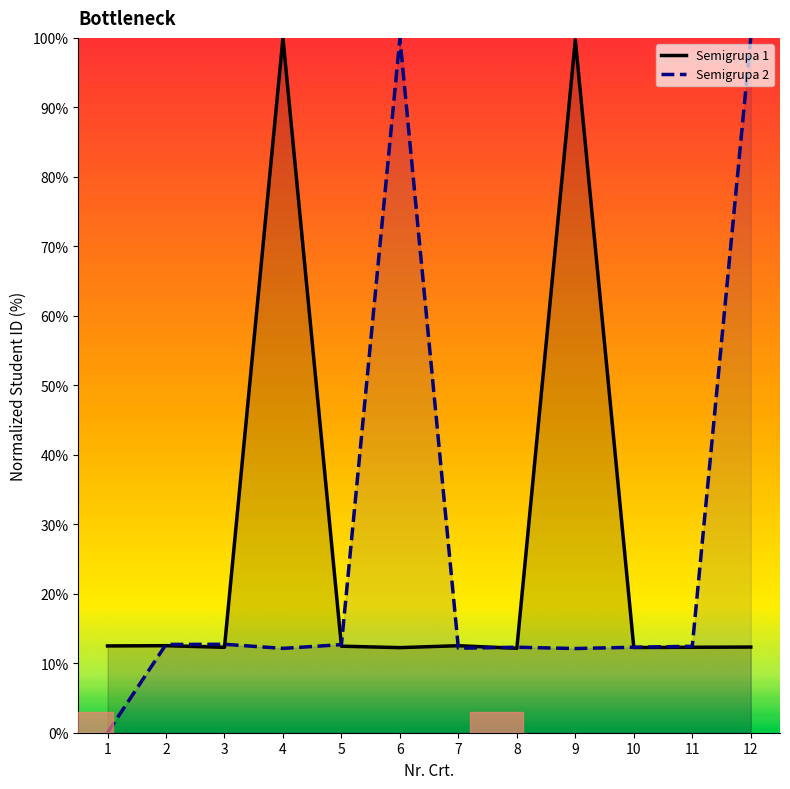

The Semigrupa 1 series shows 18.7 at 3. True or false?

False